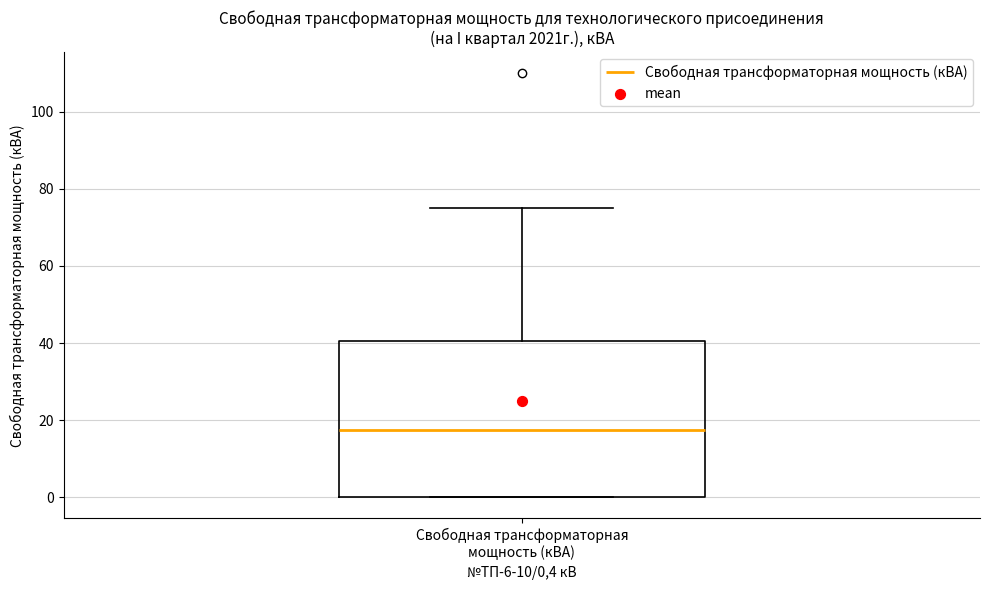

Where does the upper whisker of the box for Свободная трансформаторная мощность (кВА) end on the y-axis? The values are not printed on the chart, so give them approximately, as read against the axis.

76